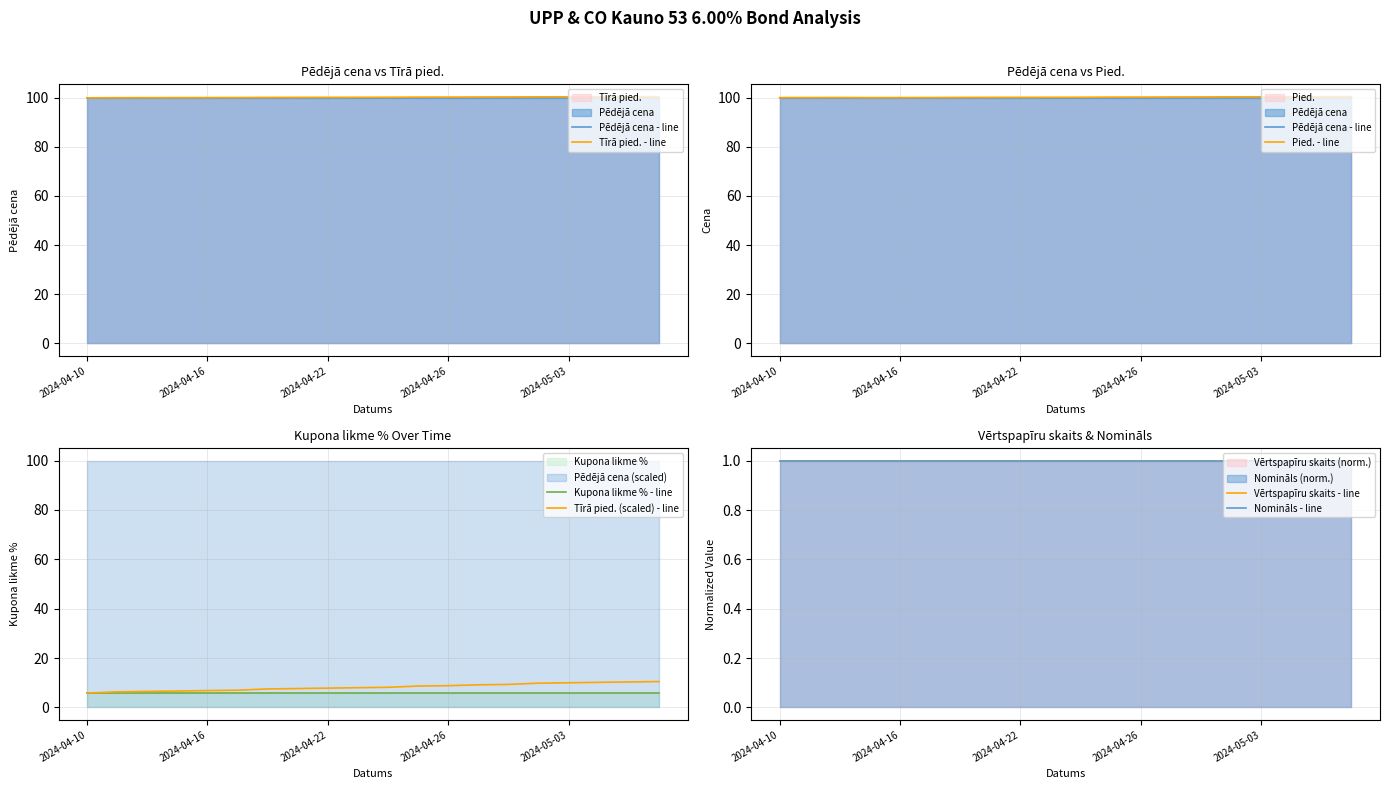

Which label corresponds to the smallest value in the chart?

2024-04-10